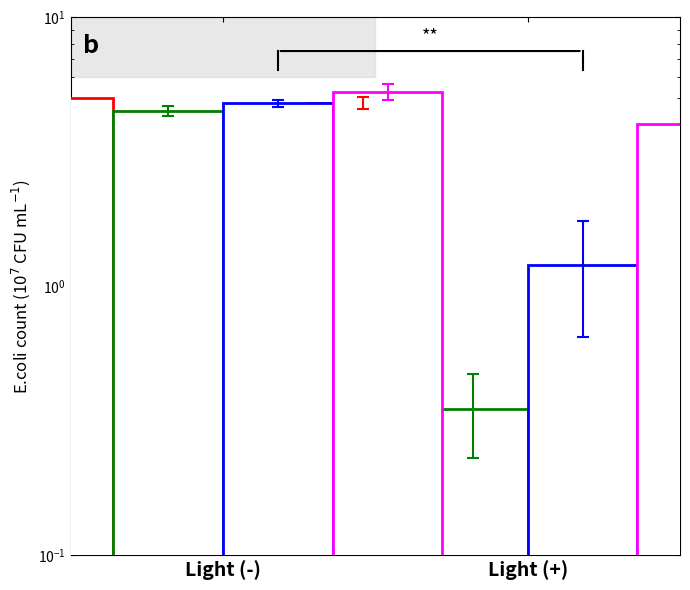

What is the sum of the Series D (Magenta) values at Light (+) and Light (-)?

9.3